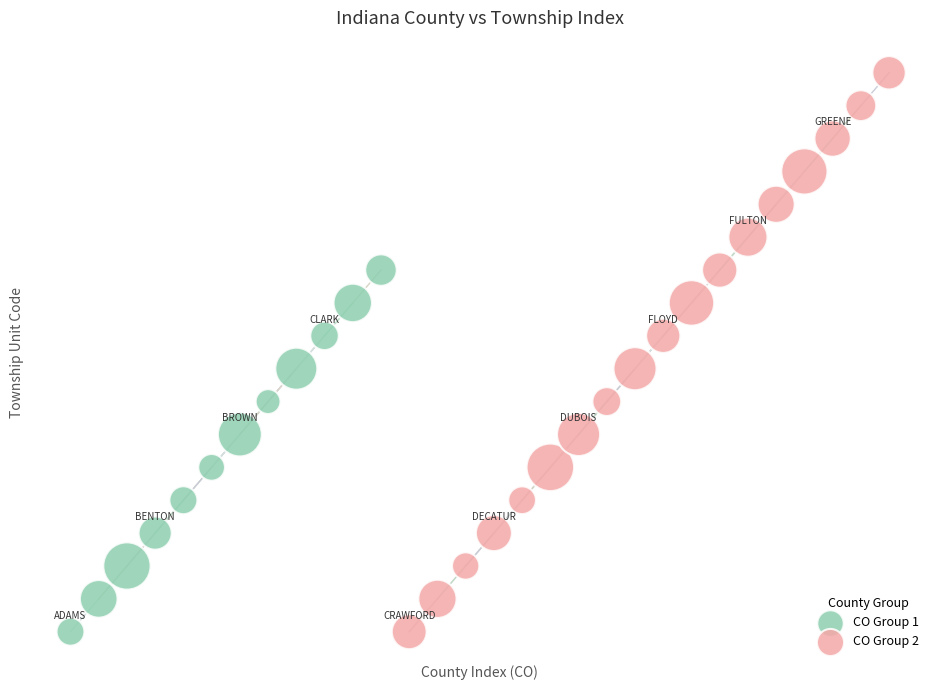

What are all the series names shown in the legend?

CO Group 1, CO Group 2